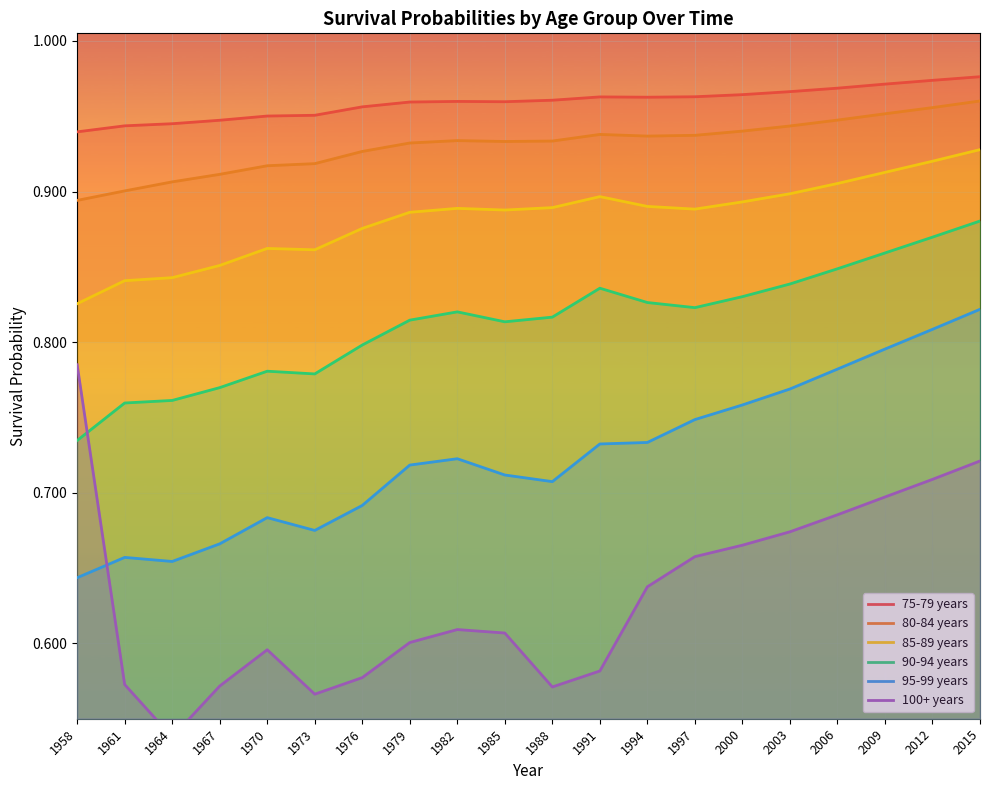

What is the value of the 85-89 years point at the 17th from the left?

0.9